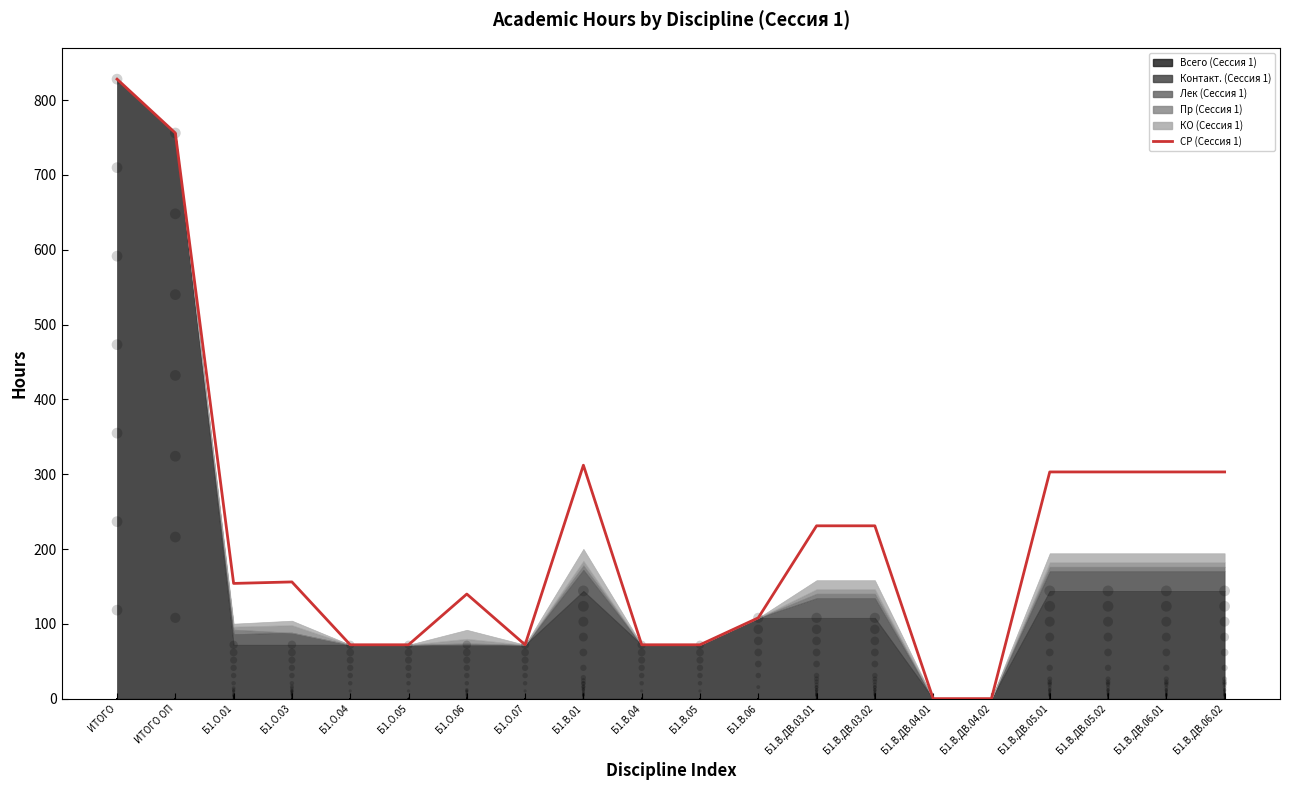

What is the change in value from Б1.В.ДВ.03.02 to Б1.В.ДВ.06.01?

+72.0